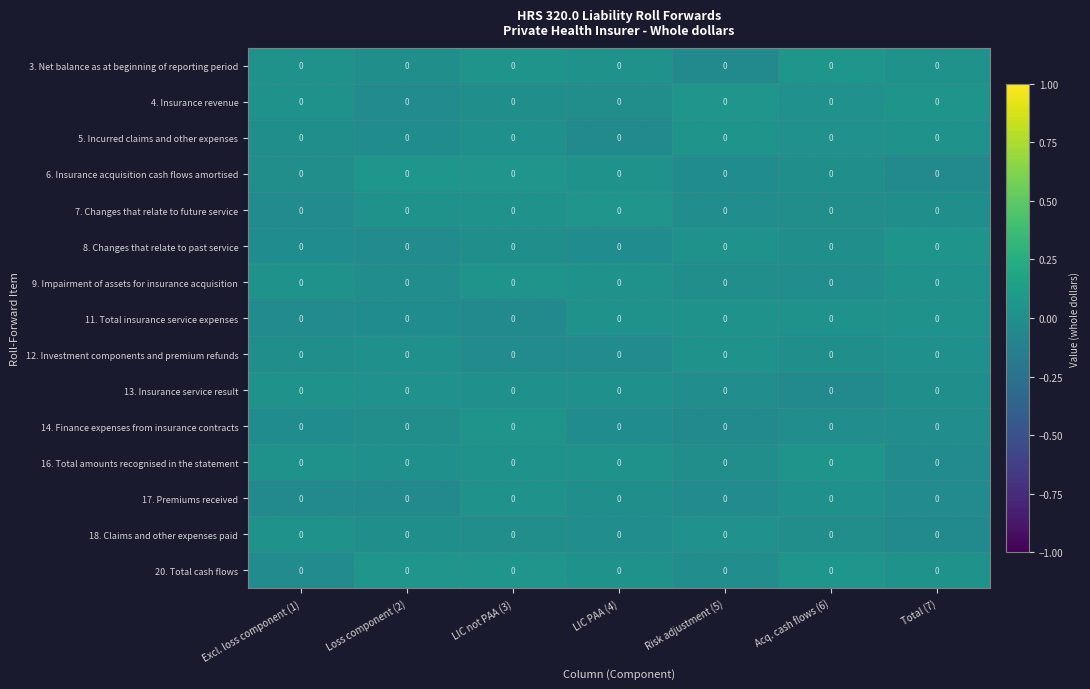

True or false: 20. Total cash flows has a value of 0.0 at Acq. cash flows (6).

True